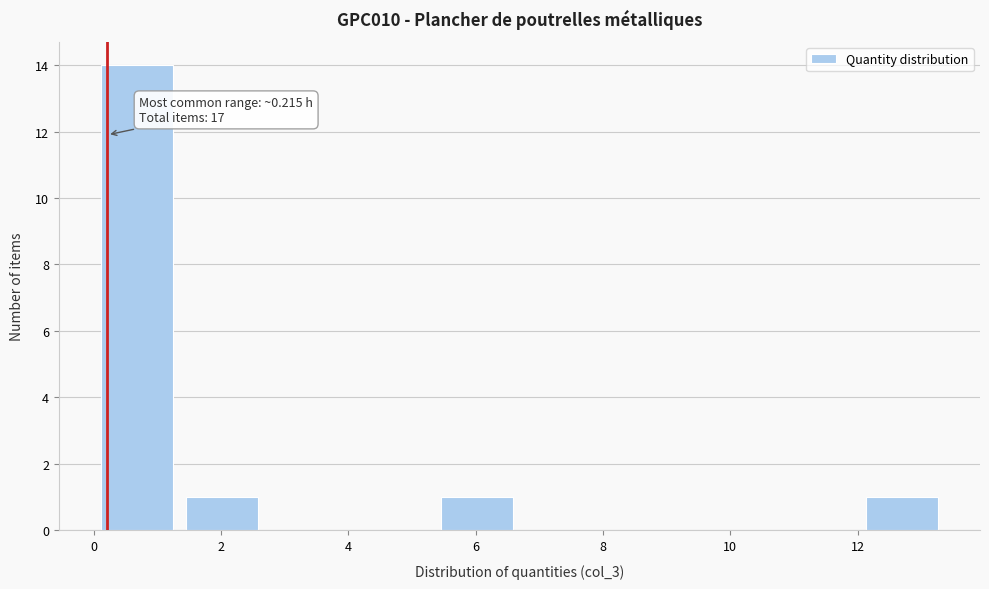

Which range on the x-axis has the tallest bar?

0.0 to 1.4